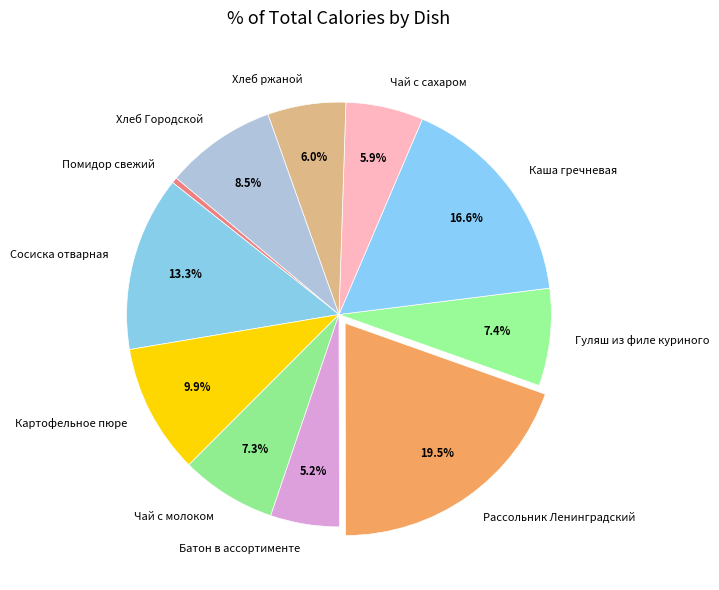

Which slice is the largest?

Рассольник Ленинградский